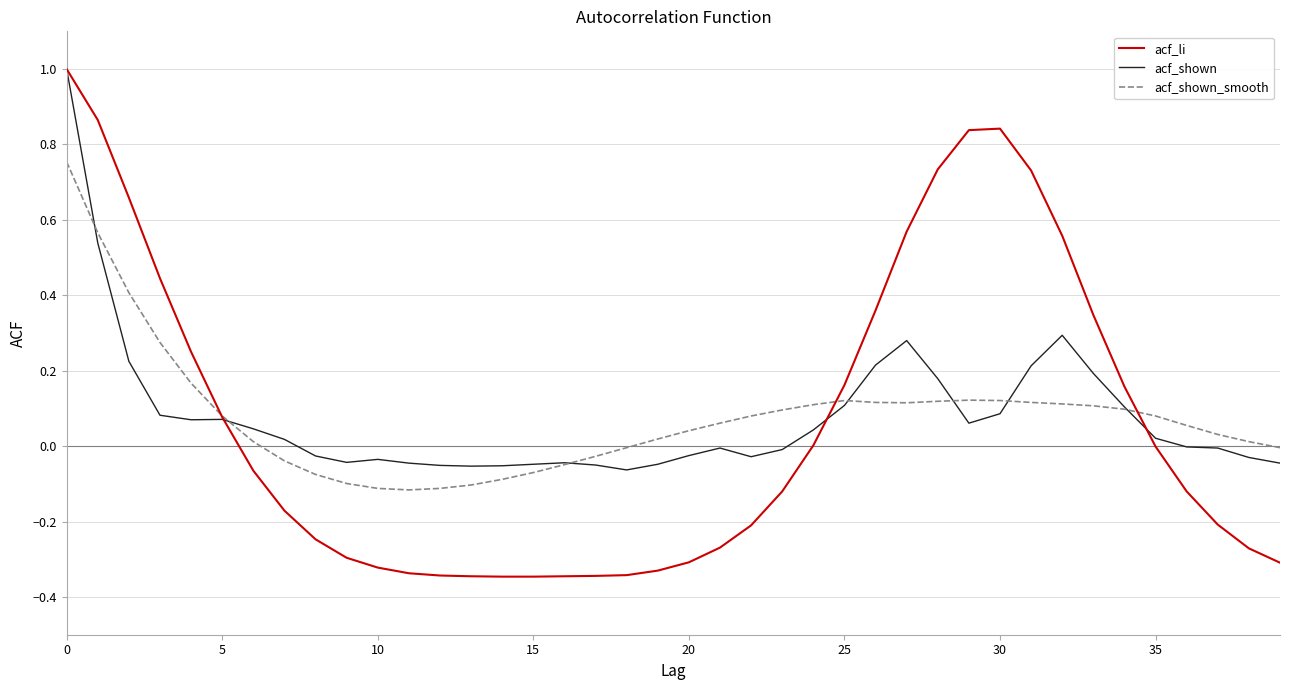

Which series has the widest spread of values?

acf_li